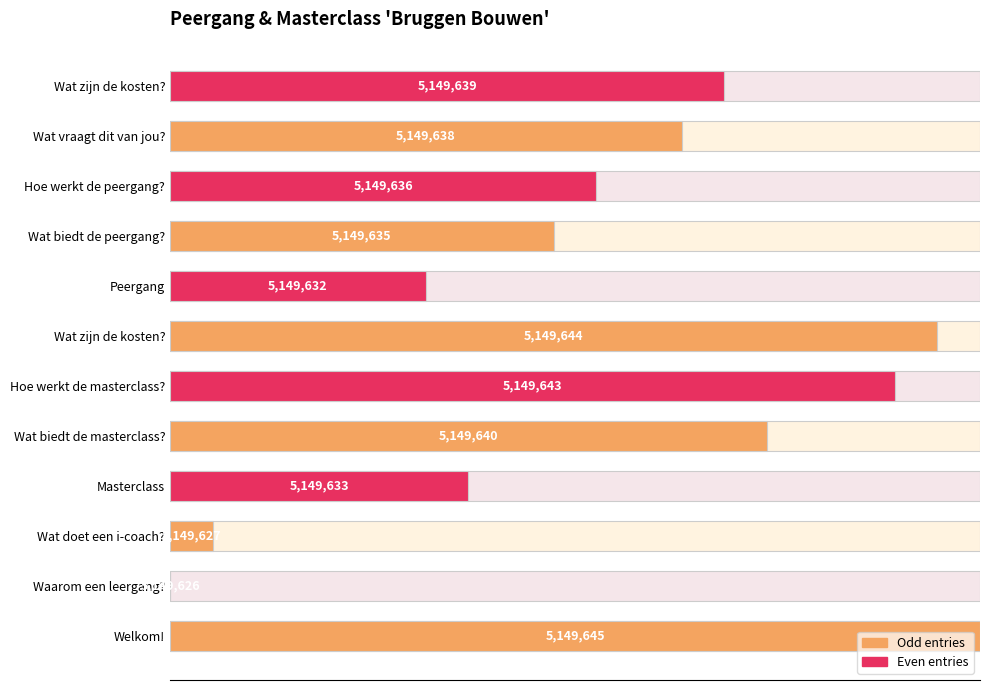

What is the difference between the second highest and second lowest values?

89.5